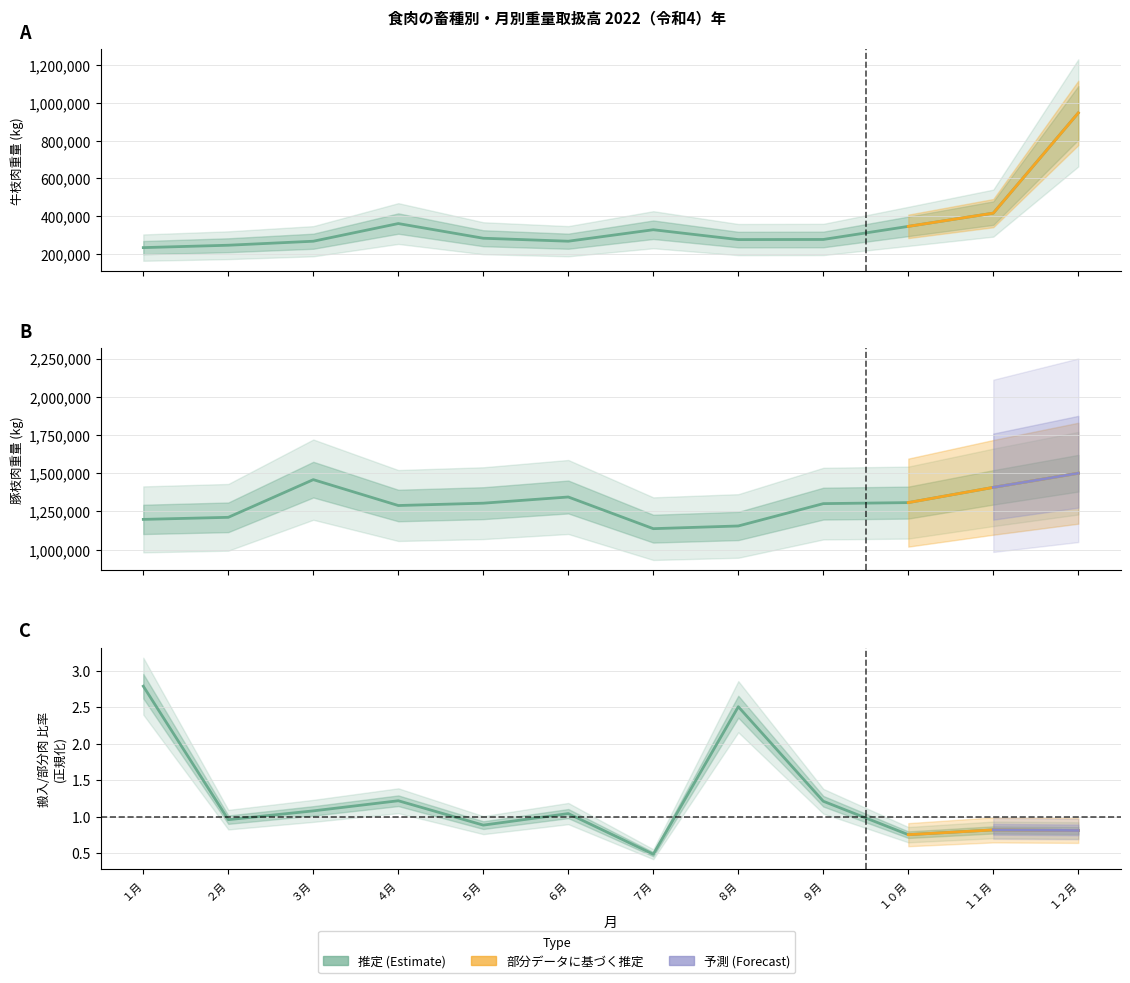

What position from the left is １０月?

10